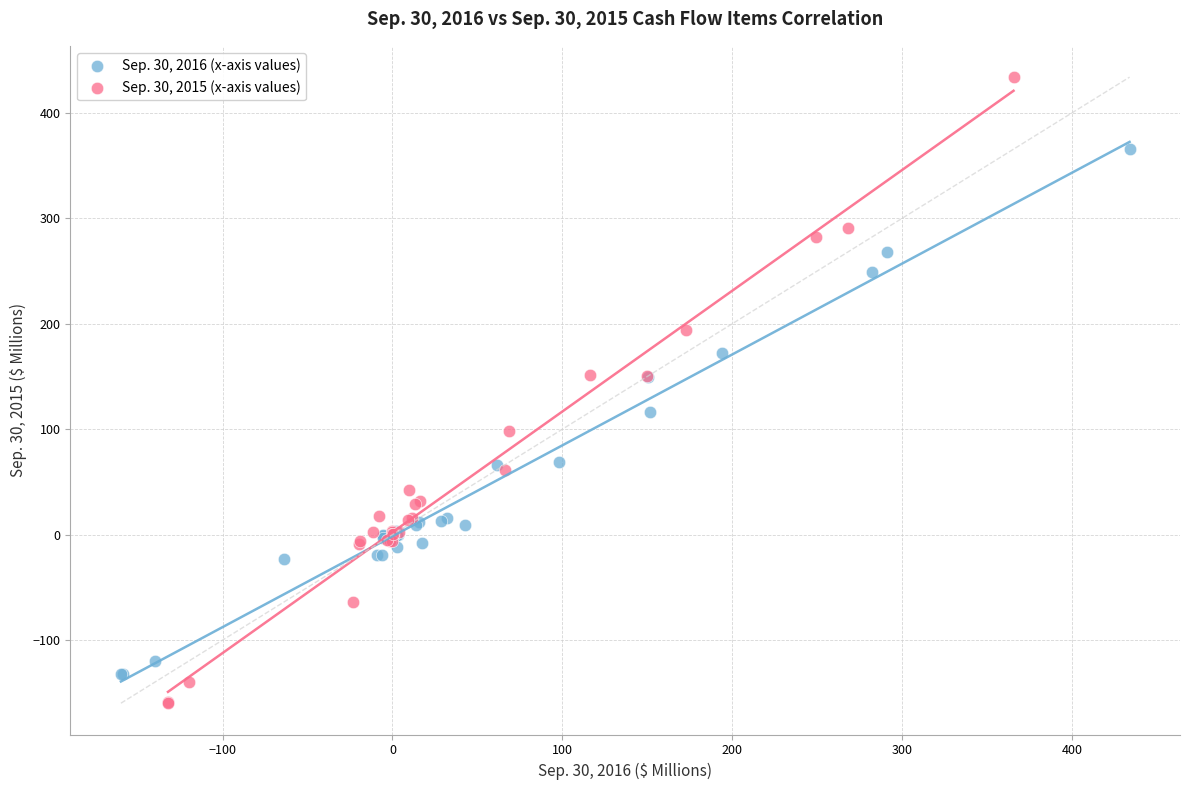

Which series reaches the maximum Y coordinate?

Sep. 30, 2015 (x-axis values)